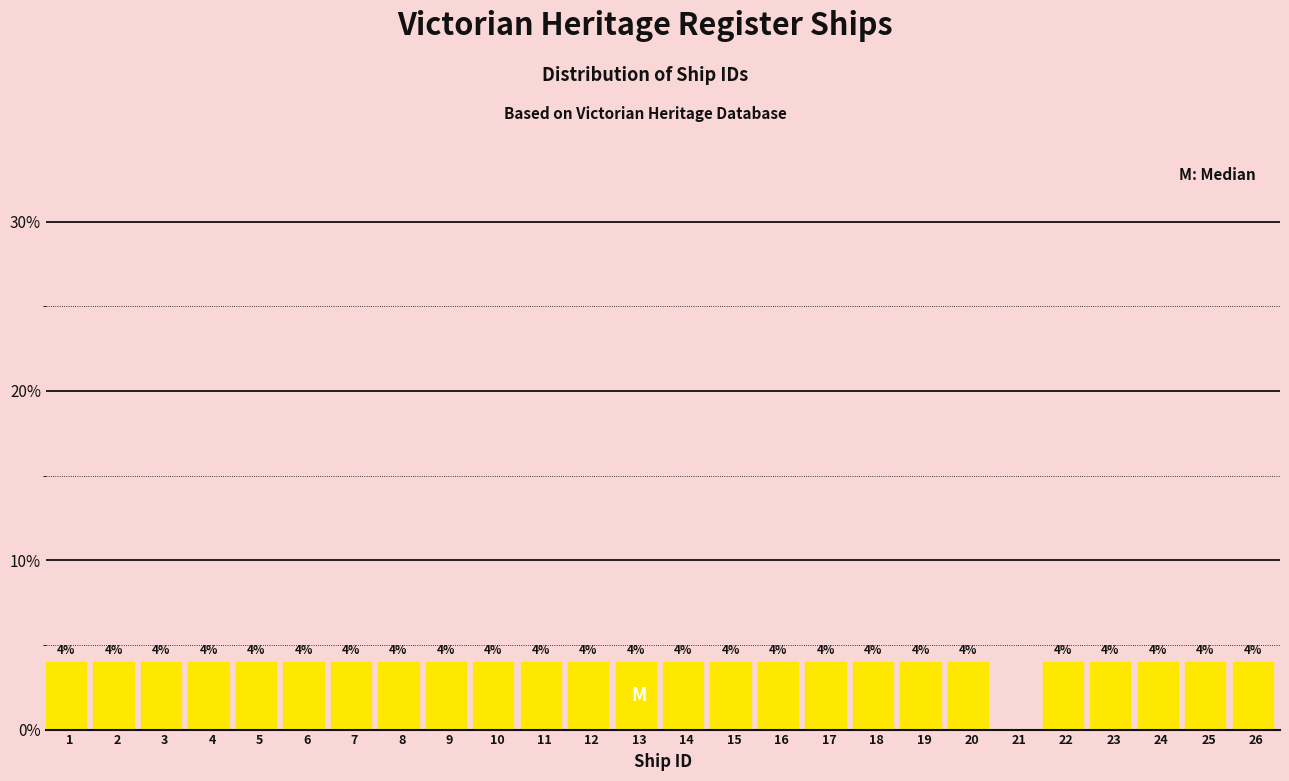

Reading left to right, transcribe all the data shown in this chart.

1=4	2=4	3=4	4=4	5=4	6=4	7=4	8=4	9=4	10=4	11=4	12=4	13=4	14=4	15=4	16=4	17=4	18=4	19=4	20=4	21=0	22=4	23=4	24=4	25=4	26=4